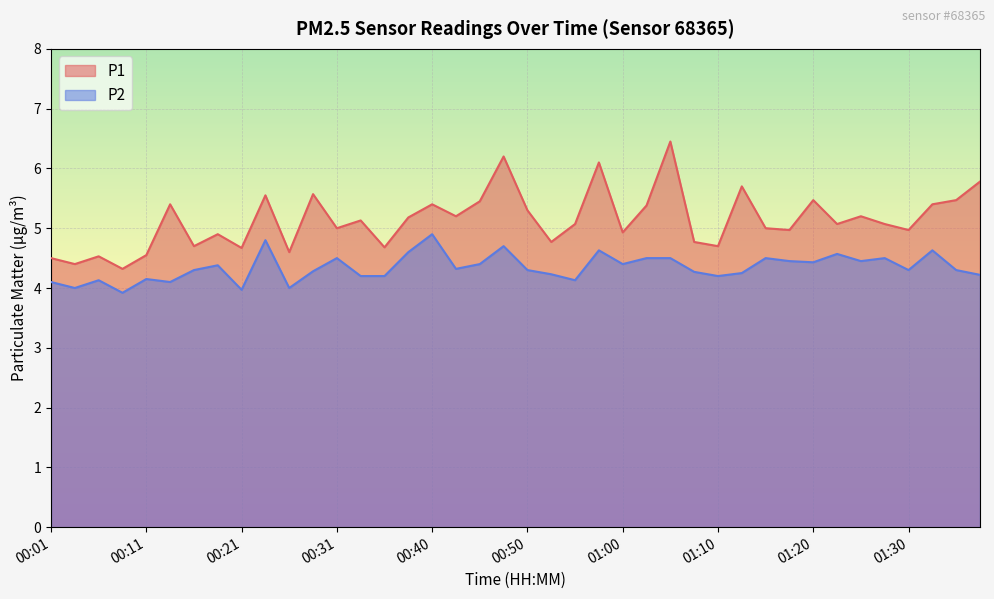

At which label does P2 first exceed 4?

00:01